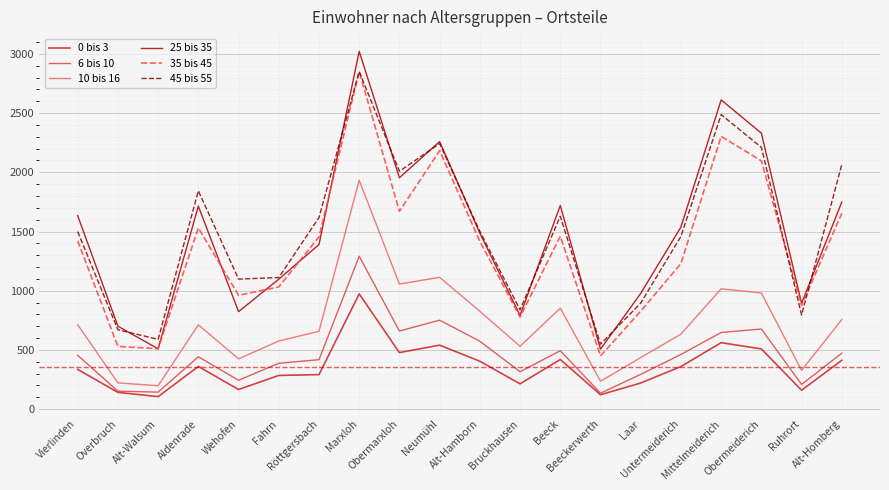

What is the difference between the maximum and second lowest values in the 6 bis 10 series?

1148